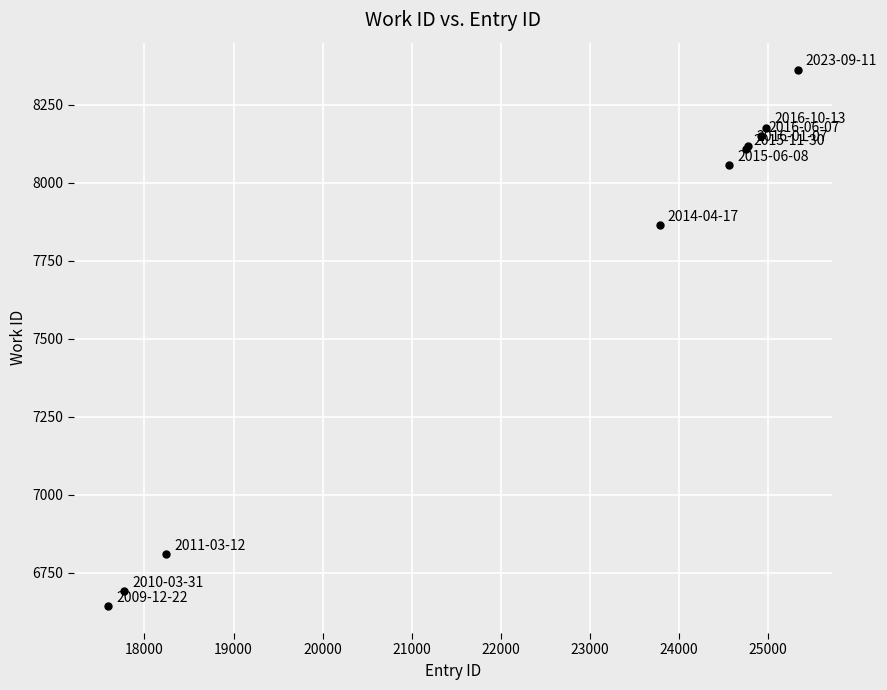

What Y value in the scatter plot is closest to 7503?

7865